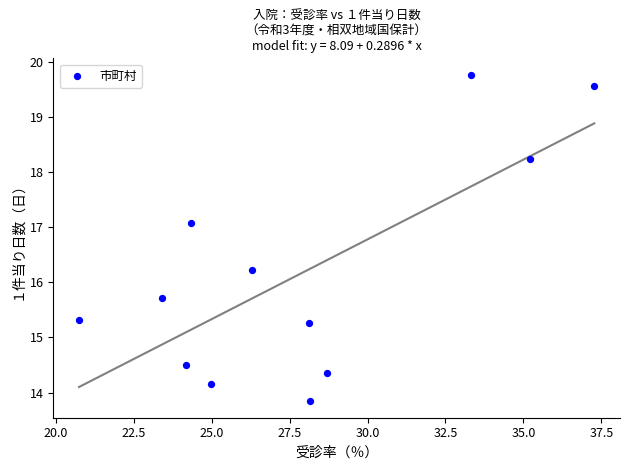

What is the average X value?

27.9